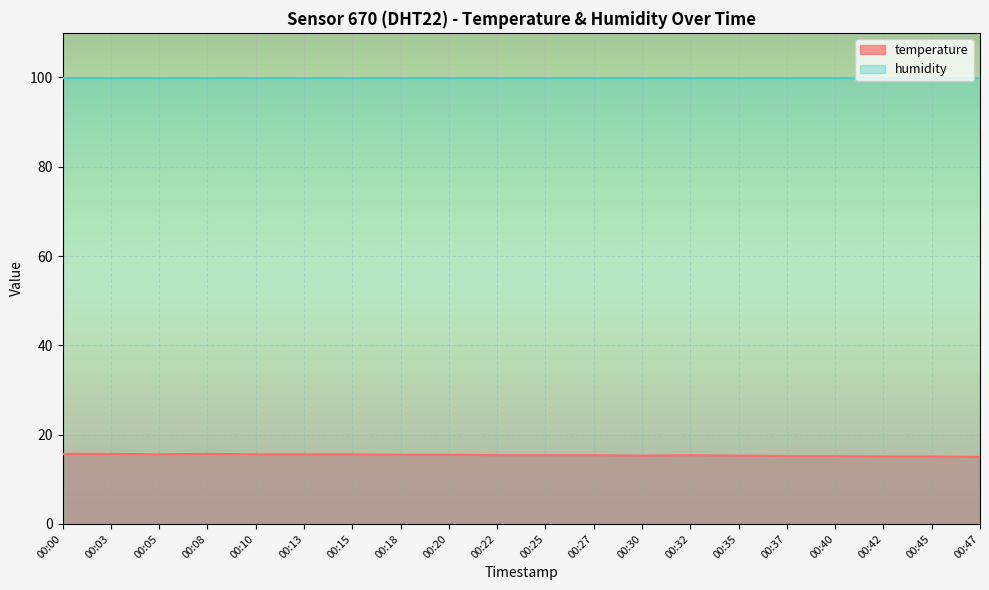

How many lines are shown in the chart?

2